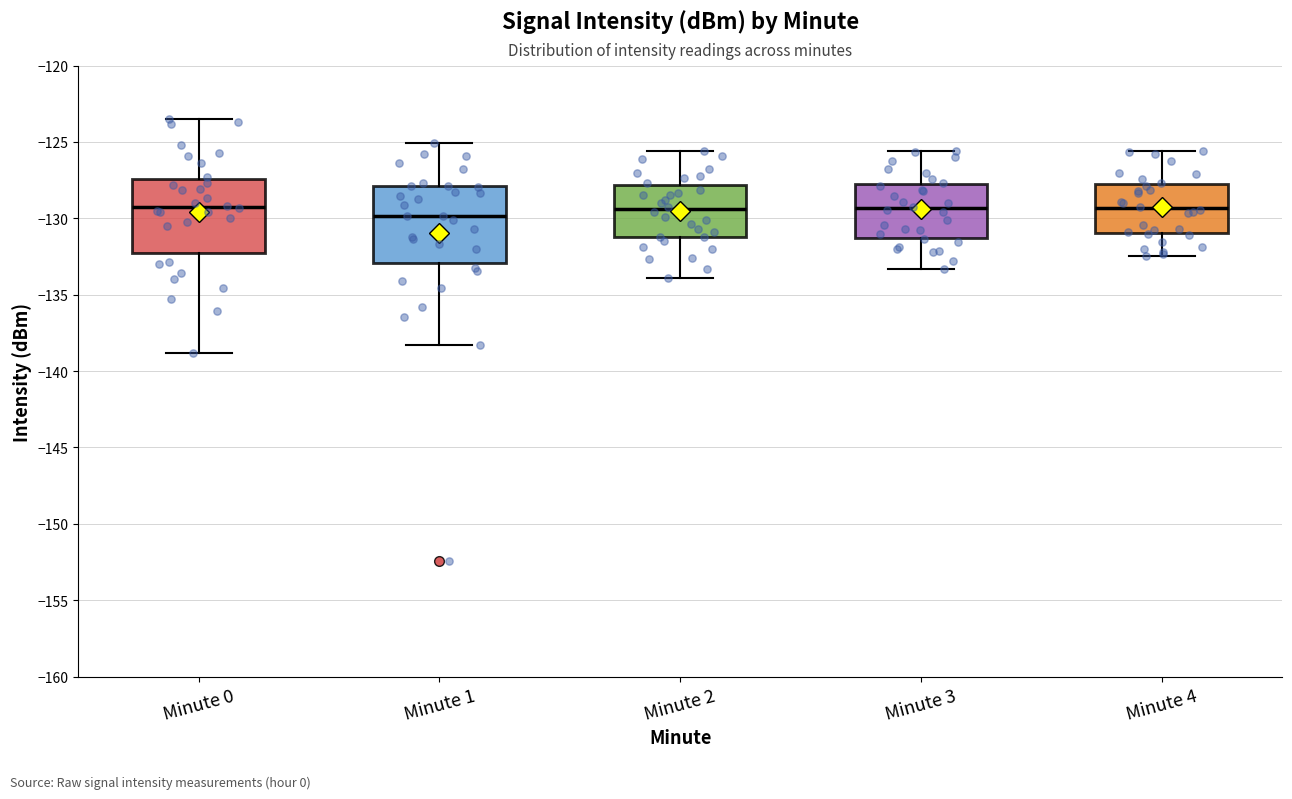

Reading left to right, read every box against the y-axis: the position of its median line, the range the box covers, and the ends of its whiskers. The values are not printed on the chart, so give them approximately, as read against the axis.

Minute 0: median -129.5, box -132.5 to -127.5, whiskers -139.0 to -123.5
Minute 1: median -130.0, box -133.0 to -128.0, whiskers -138.5 to -125.0
Minute 2: median -129.5, box -131.0 to -128.0, whiskers -134.0 to -125.5
Minute 3: median -129.5, box -131.5 to -127.5, whiskers -133.5 to -125.5
Minute 4: median -129.5, box -131.0 to -127.5, whiskers -132.5 to -125.5